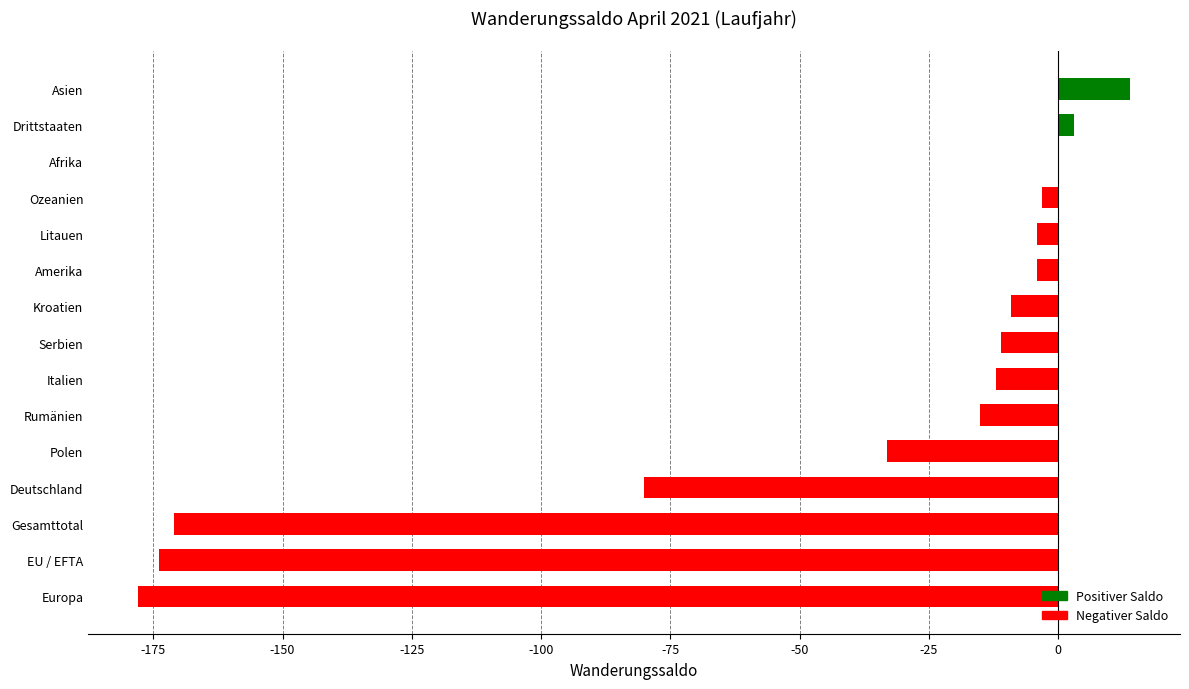

How many categories are shown in the chart?

15